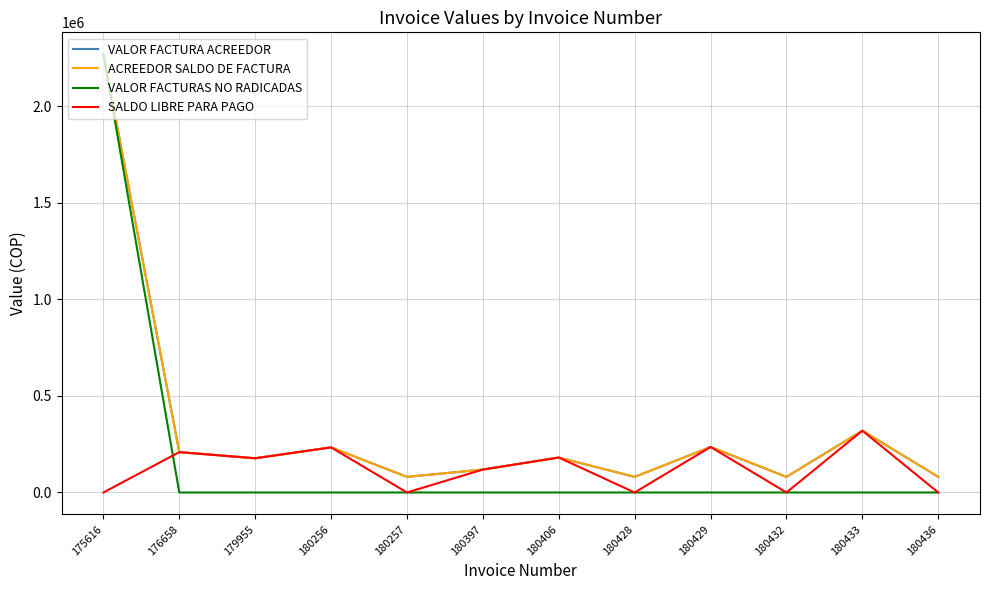

Does the chart have visible grid lines?

Yes